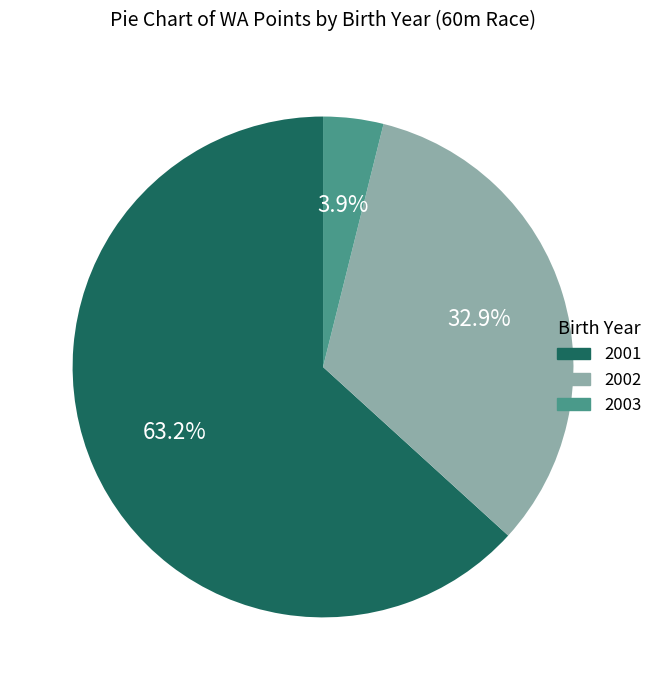

What percentage is NOT represented by 2002?

67.1%